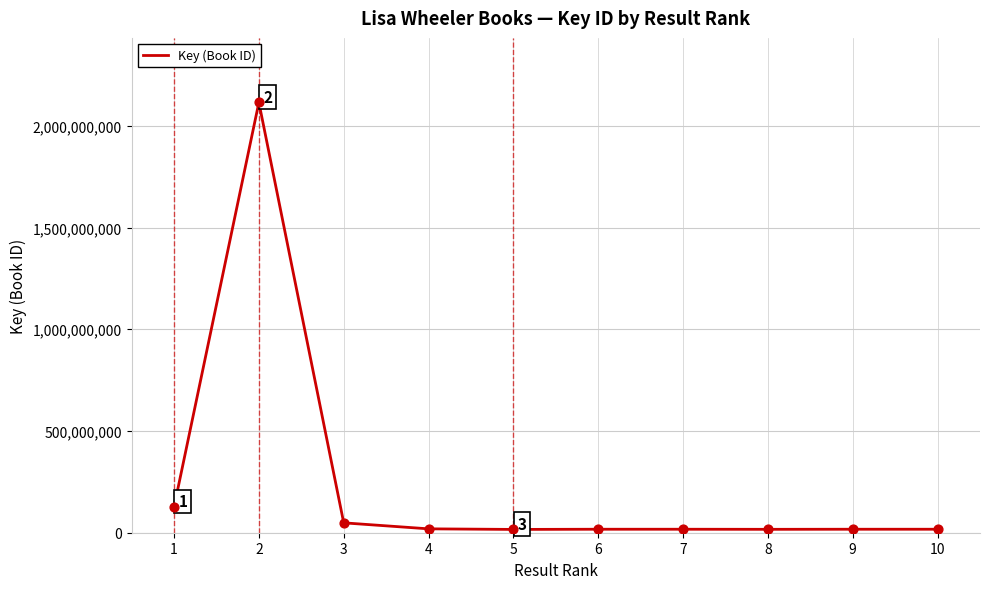

What is the ratio of the value at 6 to the value at 1?

0.1